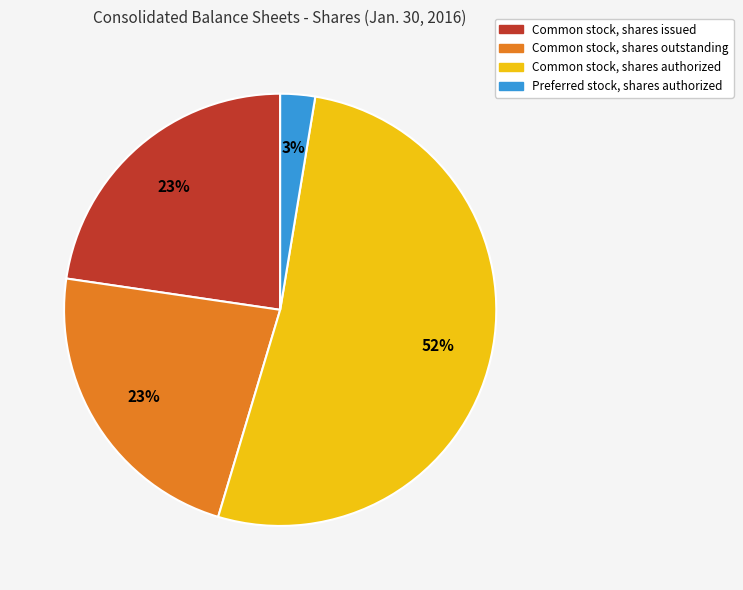

Does any single category account for the majority?

Yes